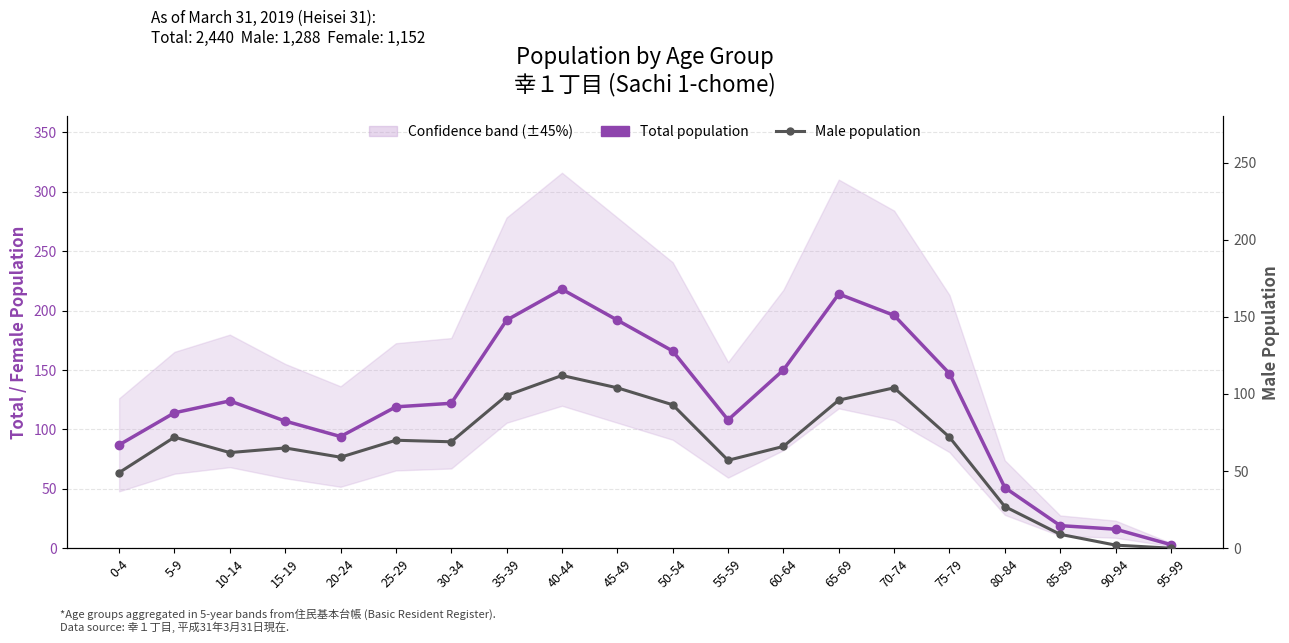

What is the difference between the maximum and second lowest values in the Male population series?

110